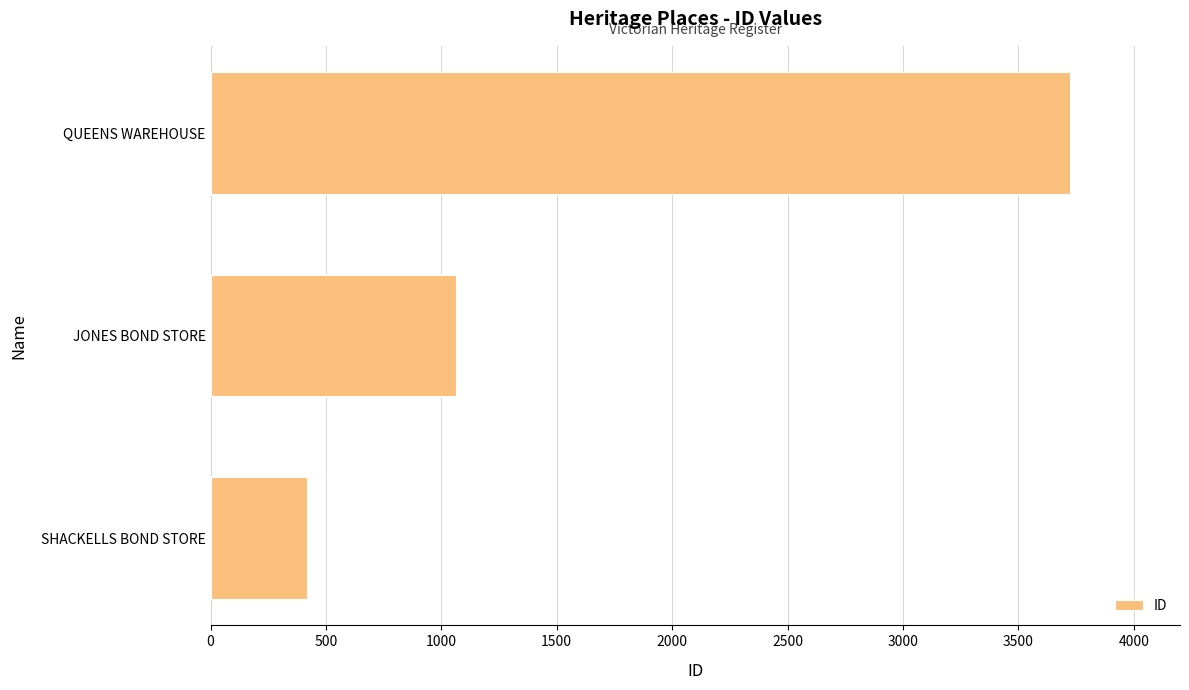

What is the difference between the maximum and second lowest values?

2659